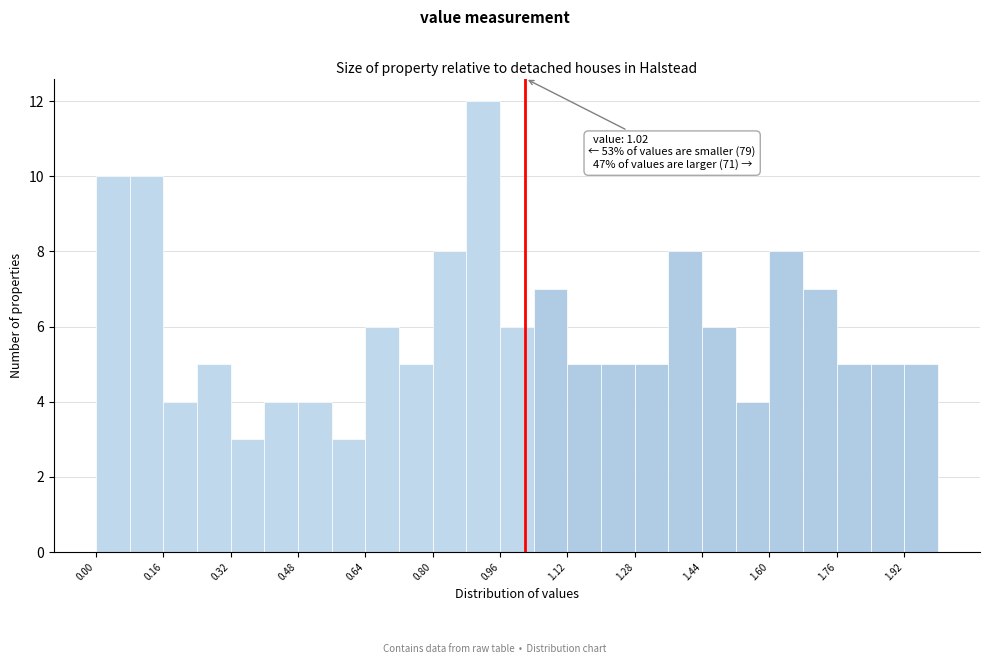

Which range on the x-axis has the tallest bar?

0.88 to 0.96